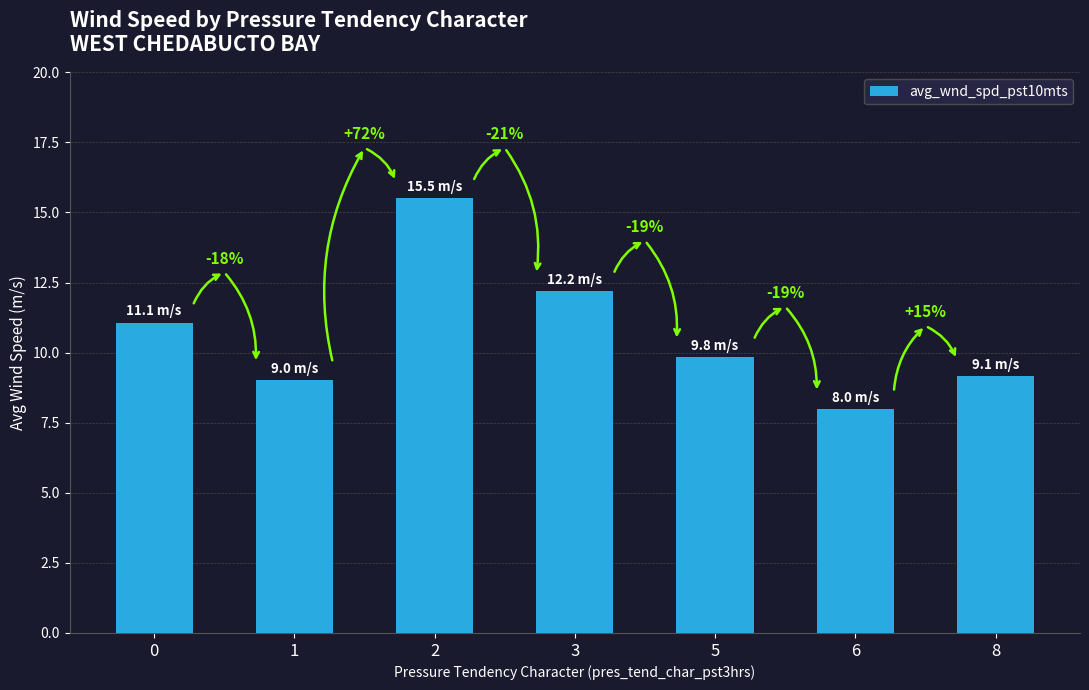

At which category does the chart reach its minimum across all series?

6